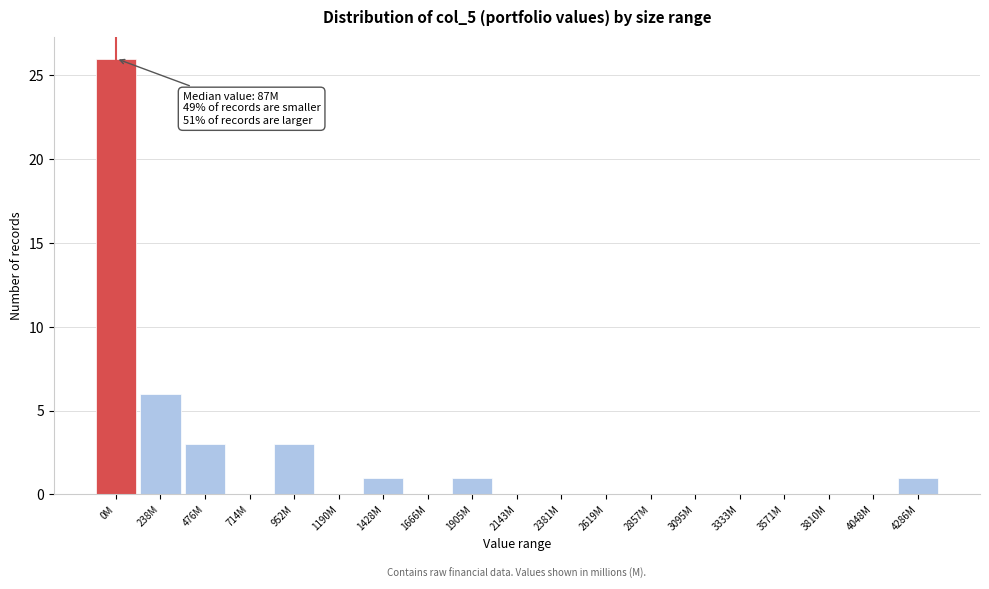

Reading left to right, what are all the values shown in this chart?

0M=26	238M=6	476M=3	714M=0	952M=3	1190M=0	1428M=1	1666M=0	1905M=1	2143M=0	2381M=0	2619M=0	2857M=0	3095M=0	3333M=0	3571M=0	3810M=0	4048M=0	4286M=1